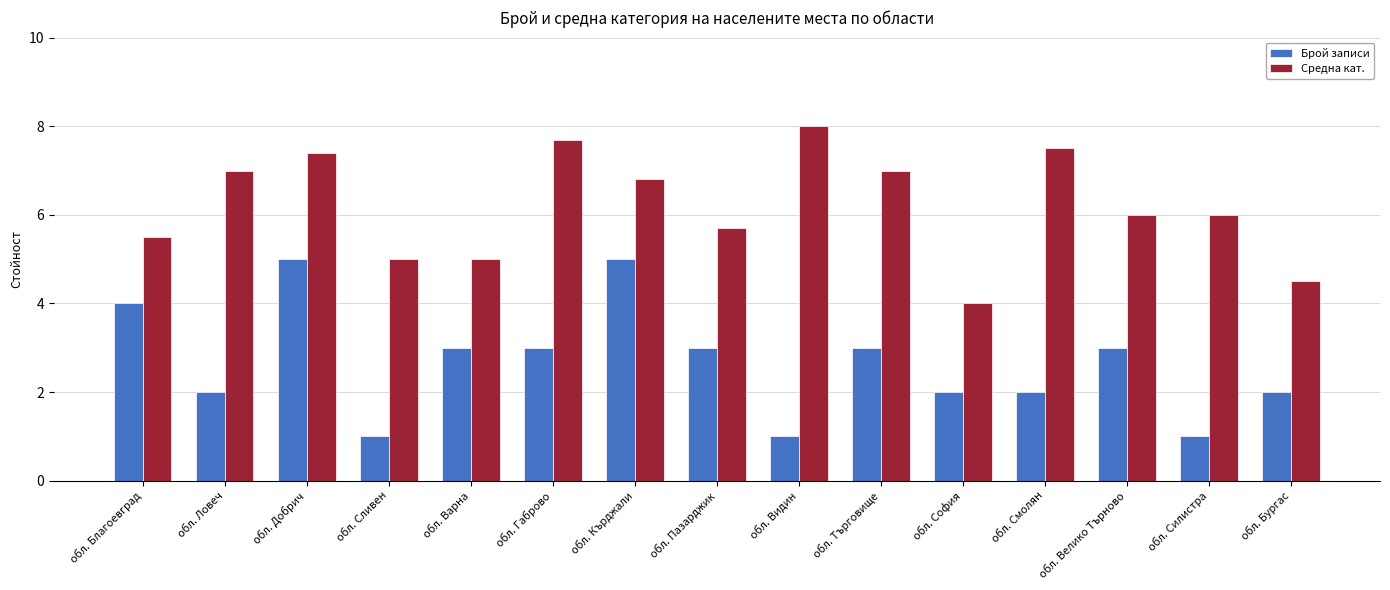

Rank the series at обл. Велико Търново from highest to lowest value.

Средна кат., Брой записи